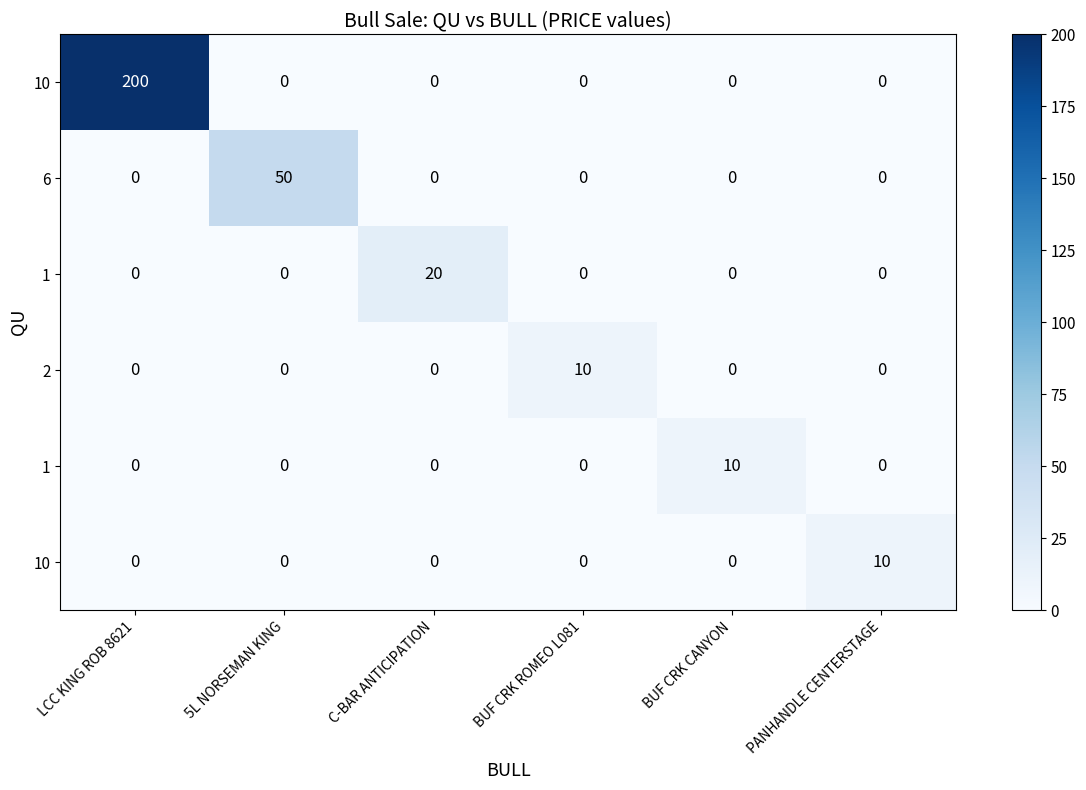

Between LCC KING ROB 8621 and BUF CRK ROMEO L081, which is larger?

LCC KING ROB 8621